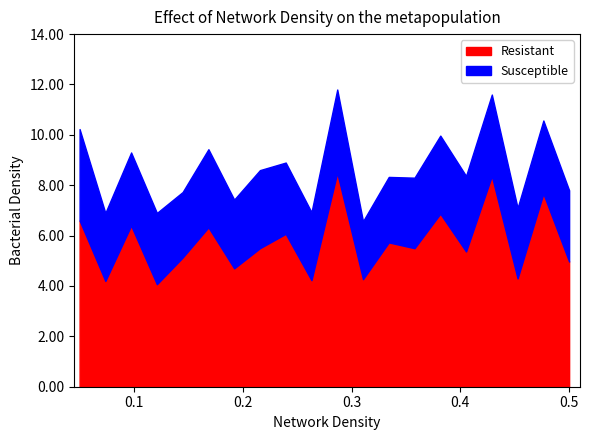

What is the lowest value of the Resistant series?

4.1